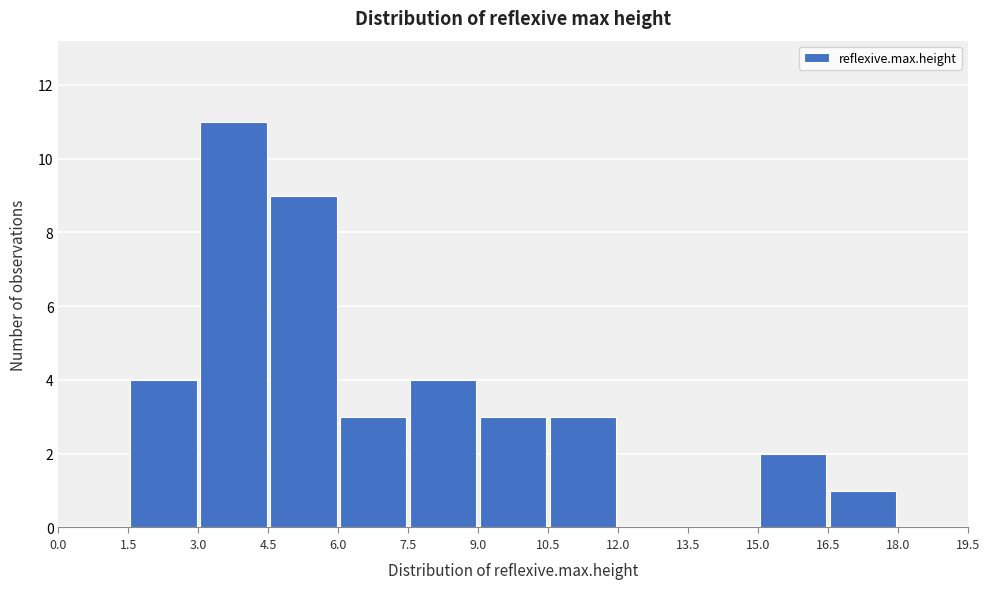

Which range on the x-axis has the tallest bar?

3.0 to 4.5